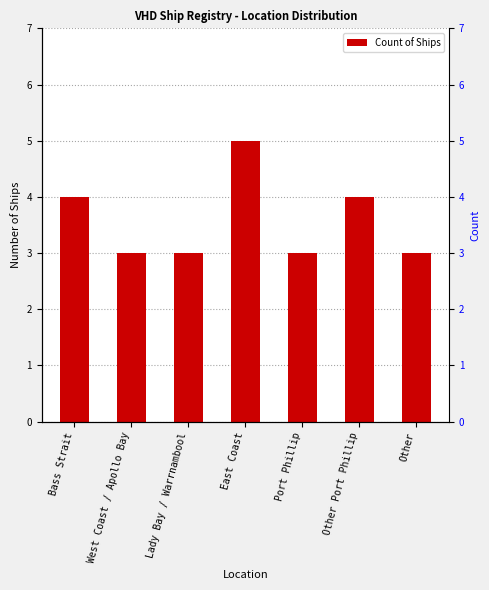

True or false: the data shows 2 at Port Phillip.

False